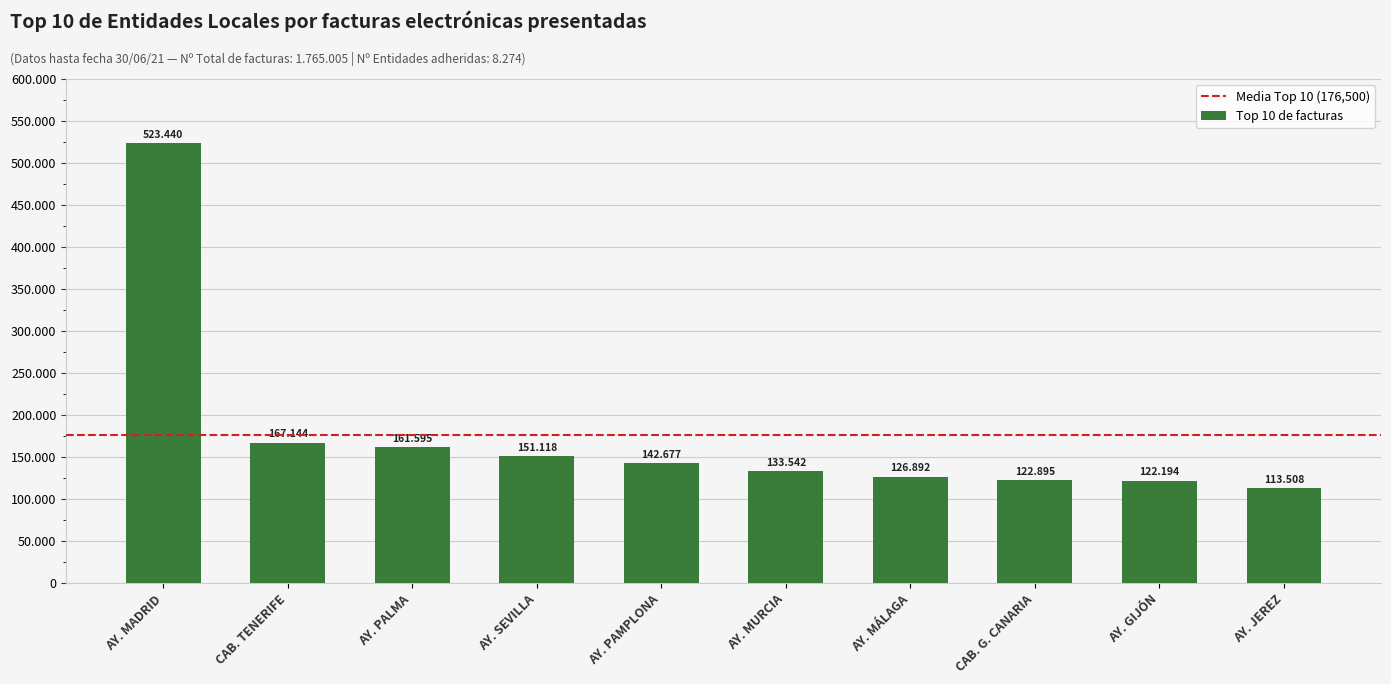

What is the average value?

176500